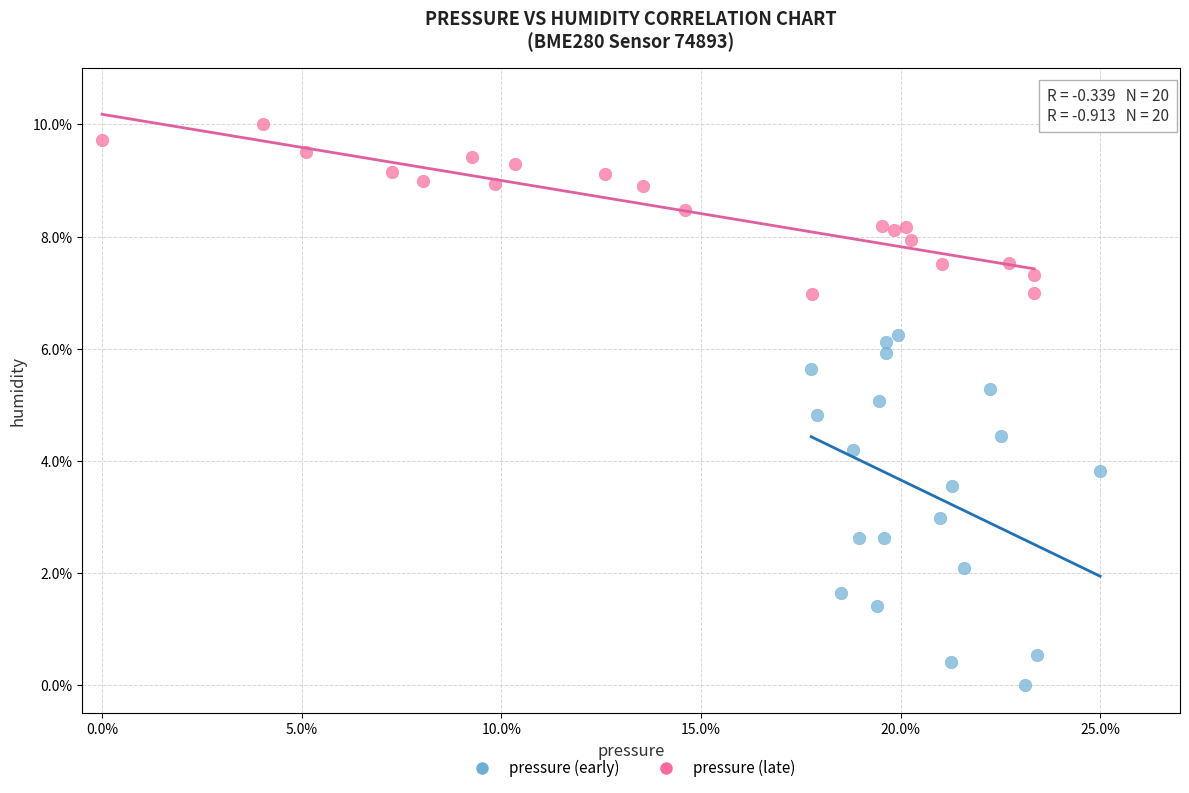

What are all the series names shown in the legend?

pressure (early), pressure (late)